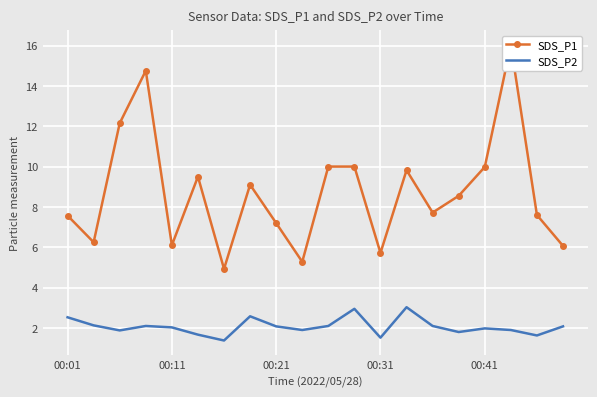

What are all the series names shown in the legend?

SDS_P1, SDS_P2